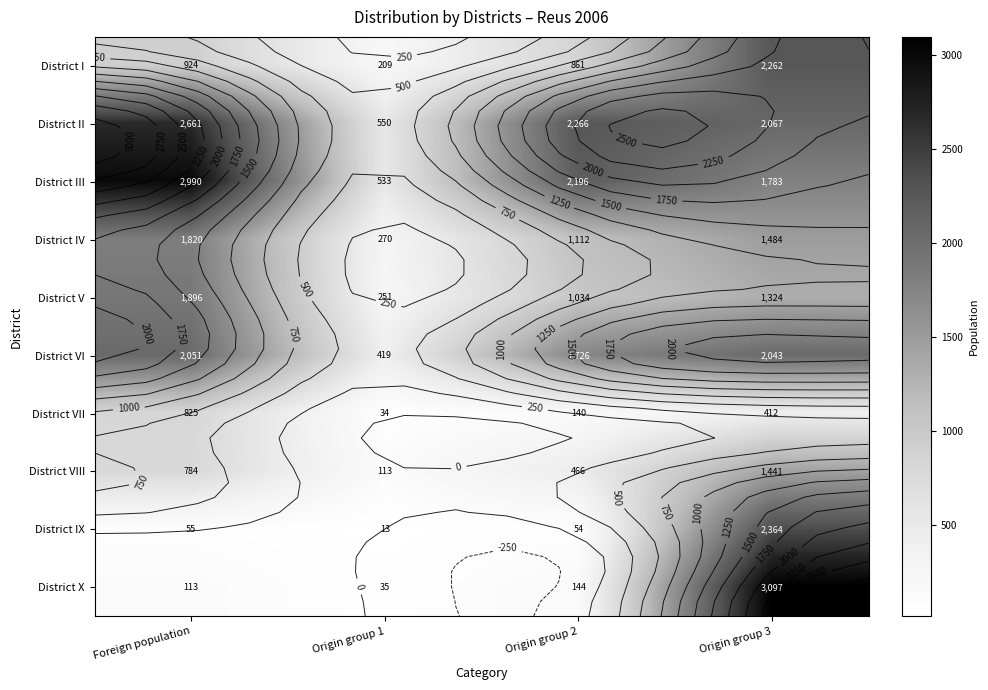

What is the minimum value shown in the chart?

13